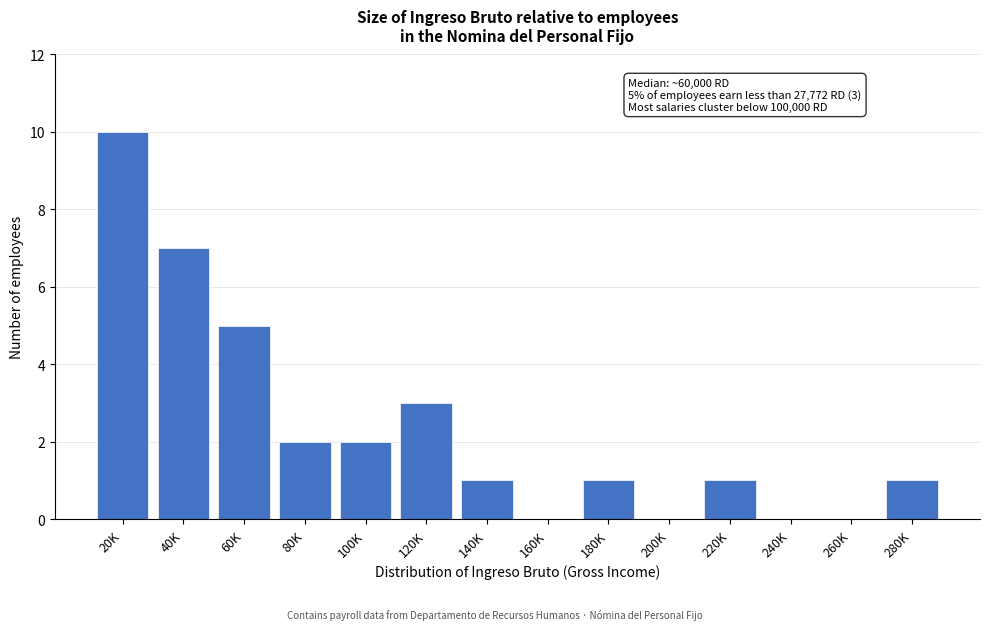

Reading left to right, what are all the values shown in this chart?

20K=10	40K=7	60K=5	80K=2	100K=2	120K=3	140K=1	160K=0	180K=1	200K=0	220K=1	240K=0	260K=0	280K=1